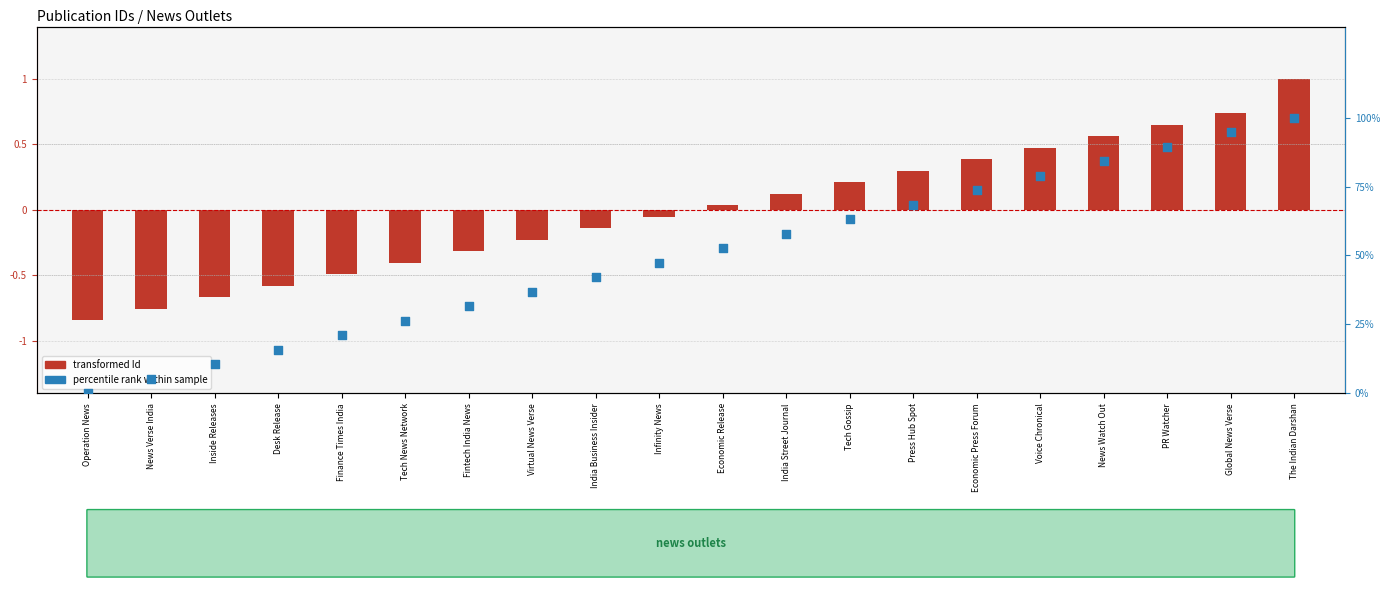

What is the total value across all series at Press Hub Spot?

68.7